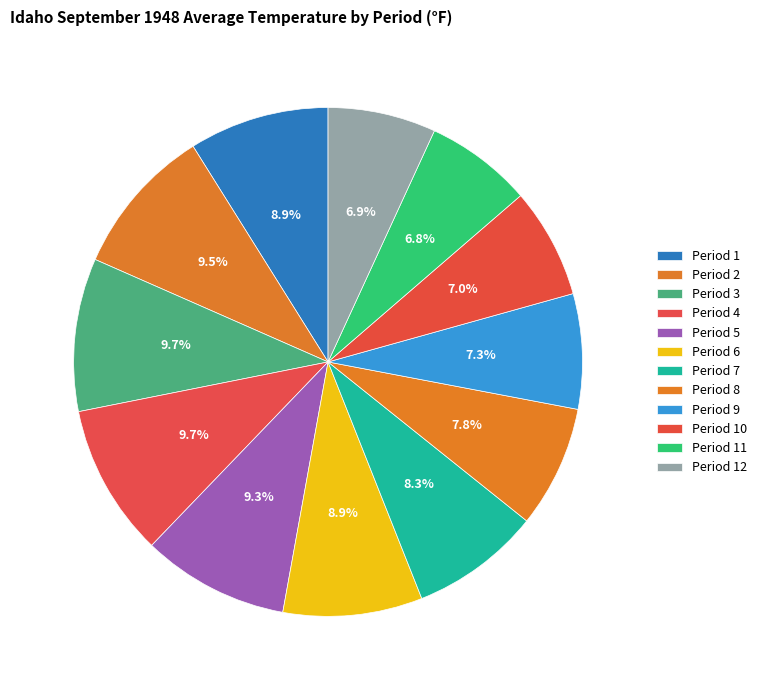

To the nearest percent, what is the difference between the largest and smallest slice percentages?

3%